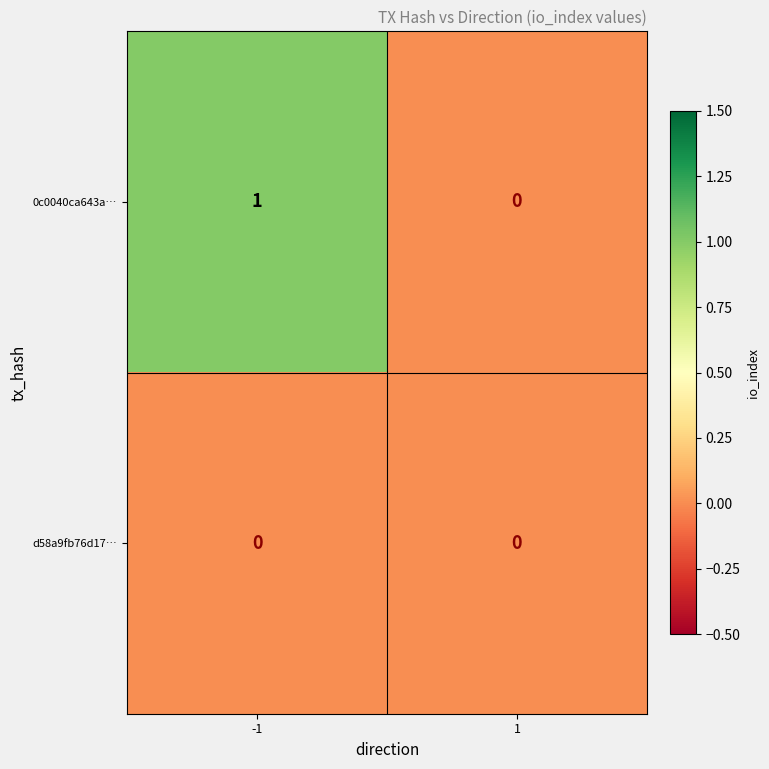

Which series changed the most between -1 and 1?

0c0040ca643a…